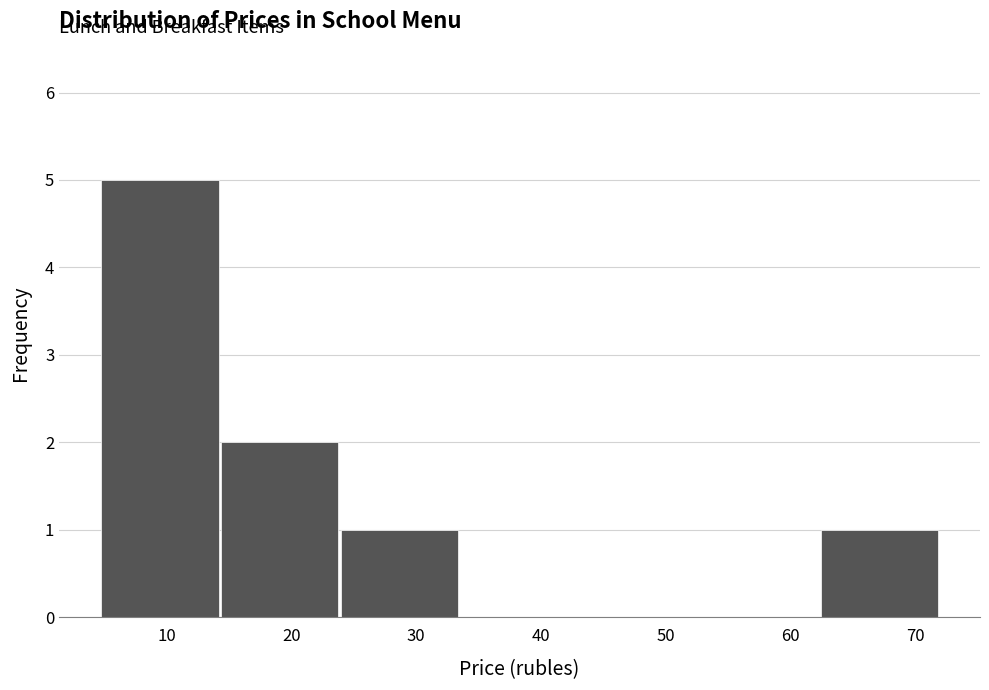

Which range on the x-axis has the tallest bar?

5 to 14